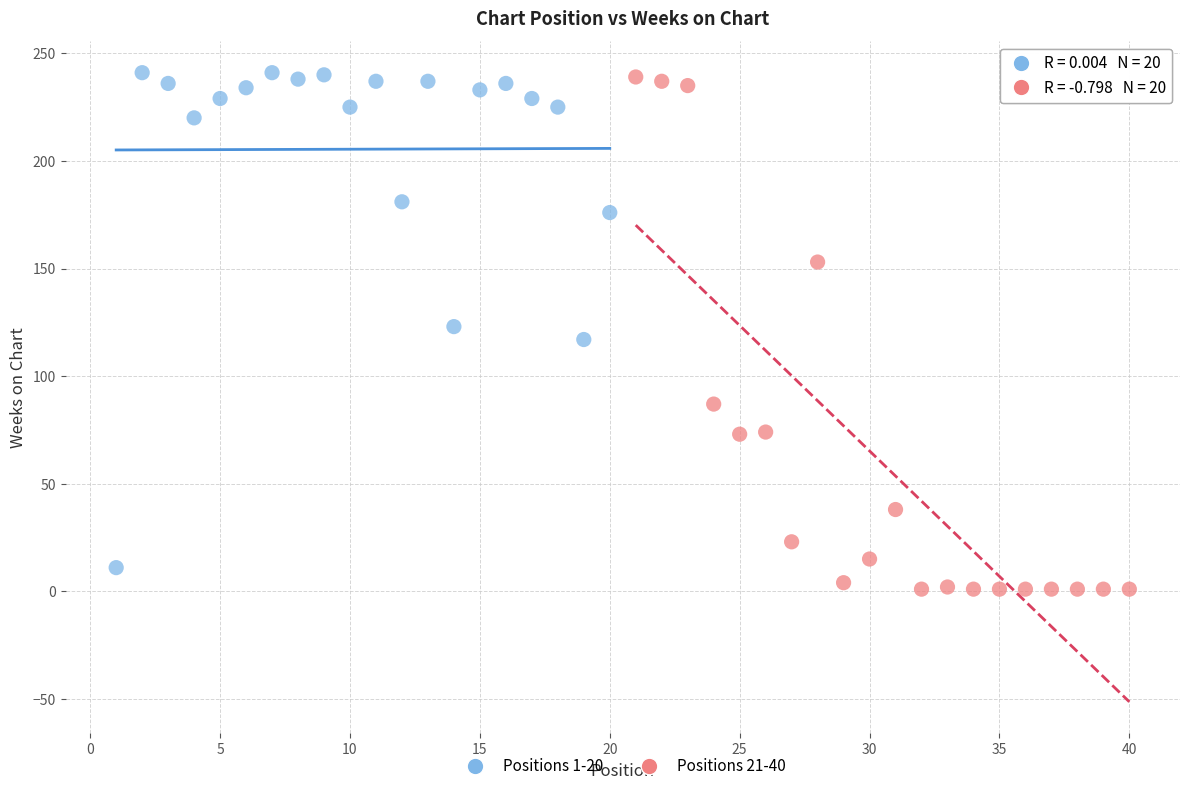

What are all the series names shown in the legend?

Positions 1-20, Positions 21-40